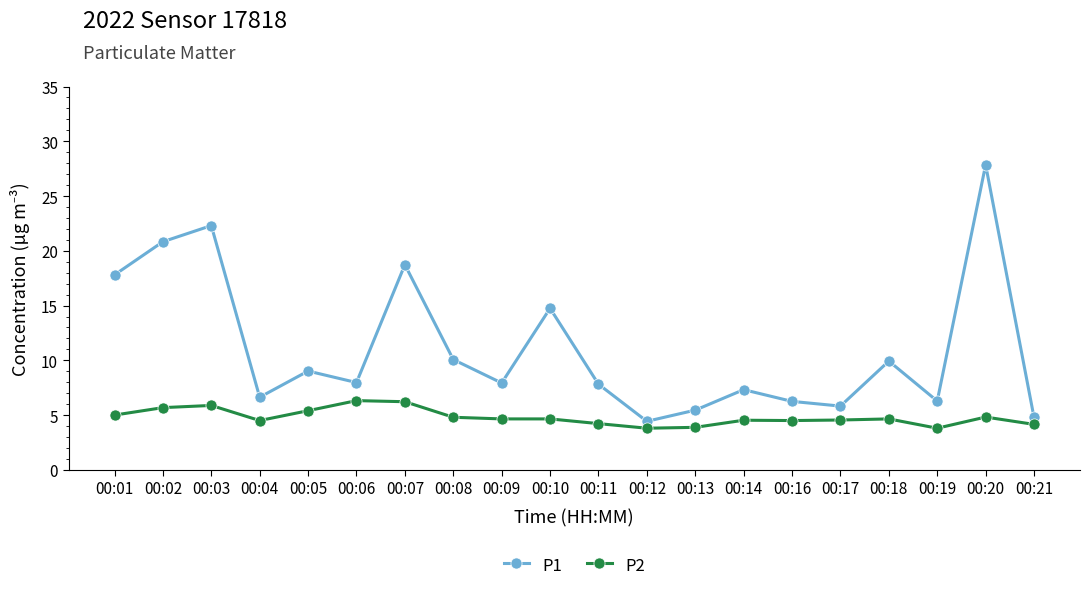

True or false: P1 has more than 1 points higher than both neighbors.

True